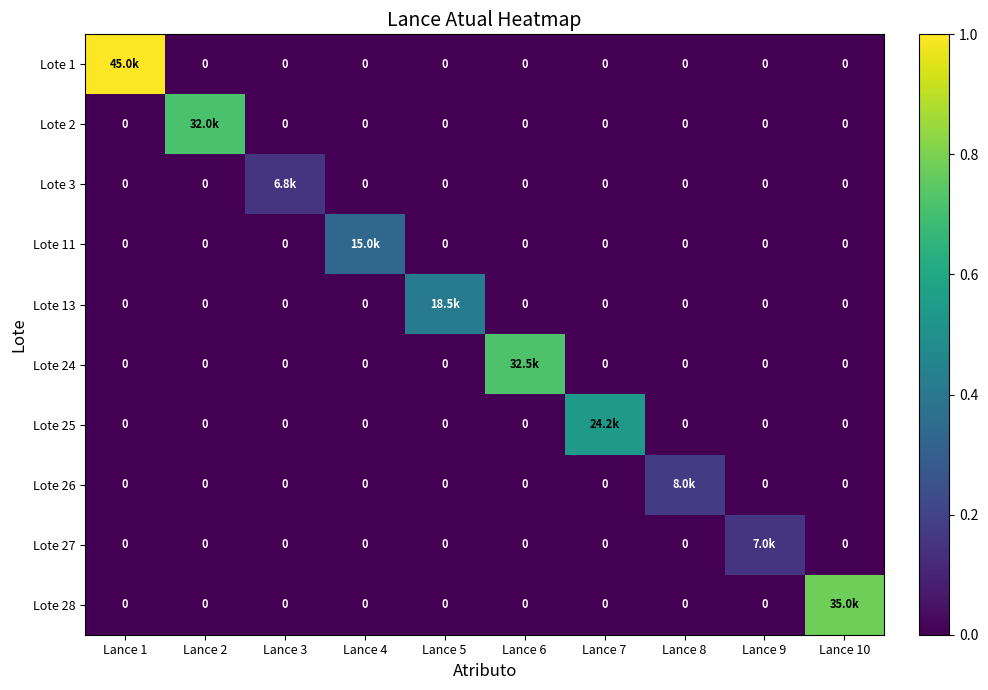

Which category has the highest value in the Lote 25 series?

Lance 7